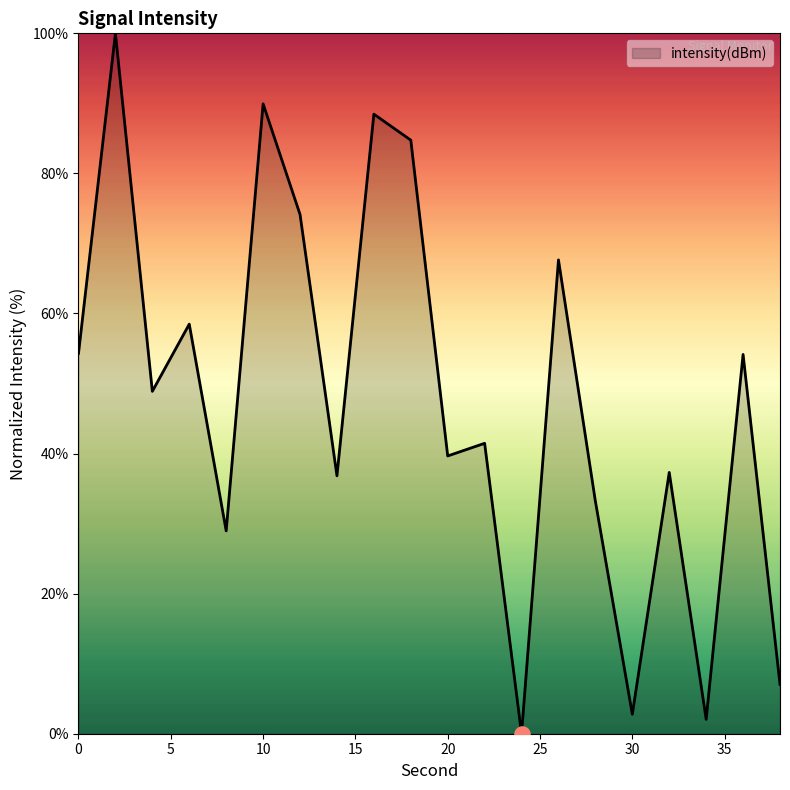

What is the greatest value displayed?

100.0